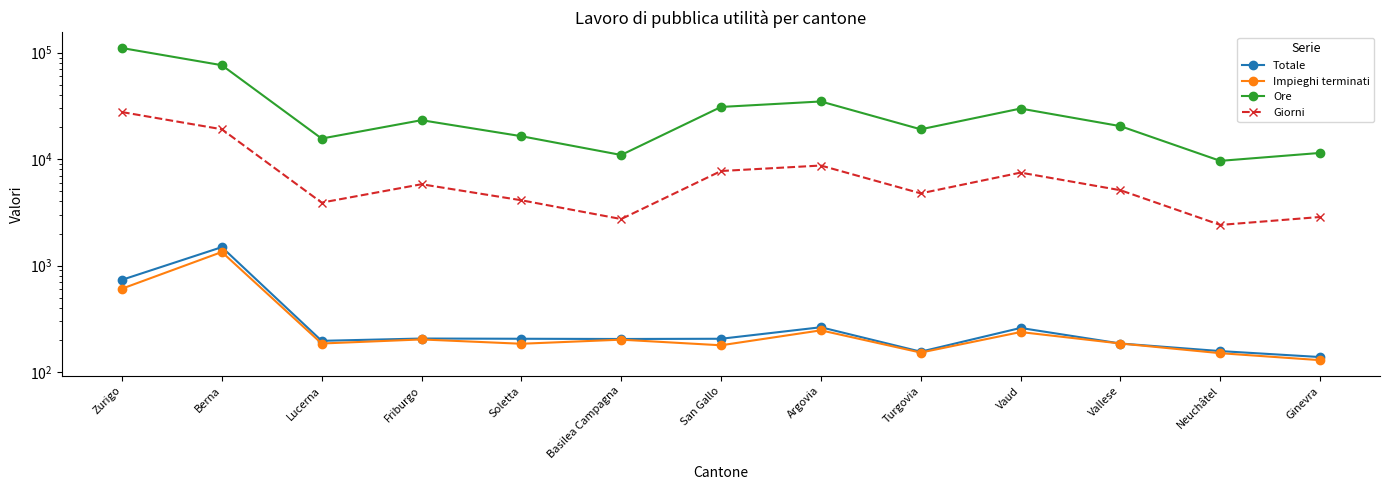

Where is the first local maximum for Totale?

Berna